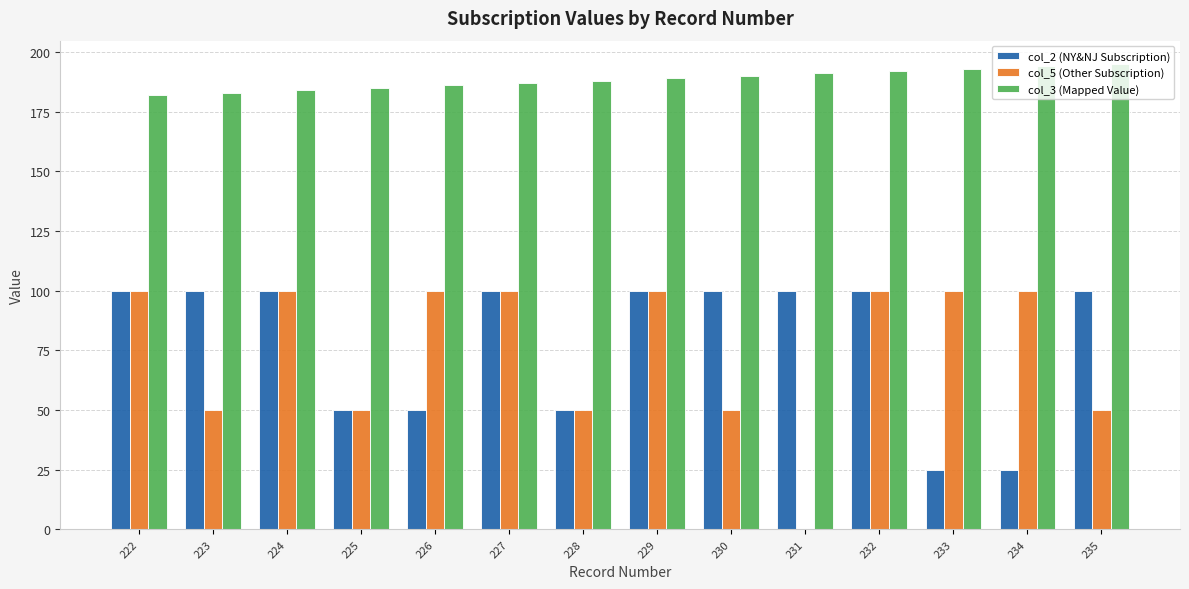

Reading right to left, what are all the values shown in this chart?

col_2 (NY&NJ Subscription): 235=100	234=25	233=25	232=100	231=100	230=100	229=100	228=50	227=100	226=50	225=50	224=100	223=100	222=100
col_5 (Other Subscription): 235=50	234=100	233=100	232=100	231=0	230=50	229=100	228=50	227=100	226=100	225=50	224=100	223=50	222=100
col_3 (Mapped Value): 235=195	234=194	233=193	232=192	231=191	230=190	229=189	228=188	227=187	226=186	225=185	224=184	223=183	222=182